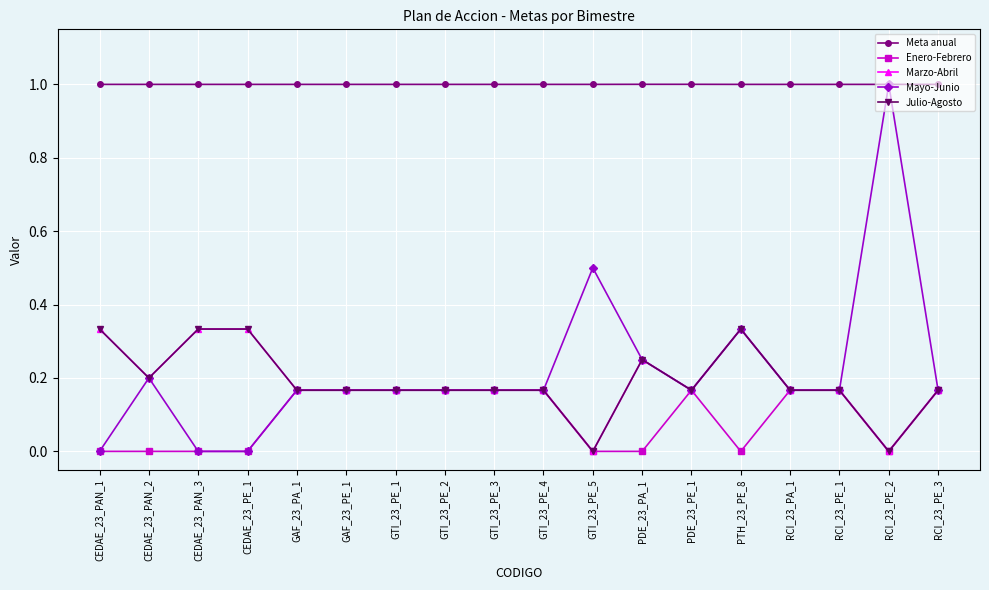

What is the difference between the highest and lowest values at RCI_23_PA_1?

0.8